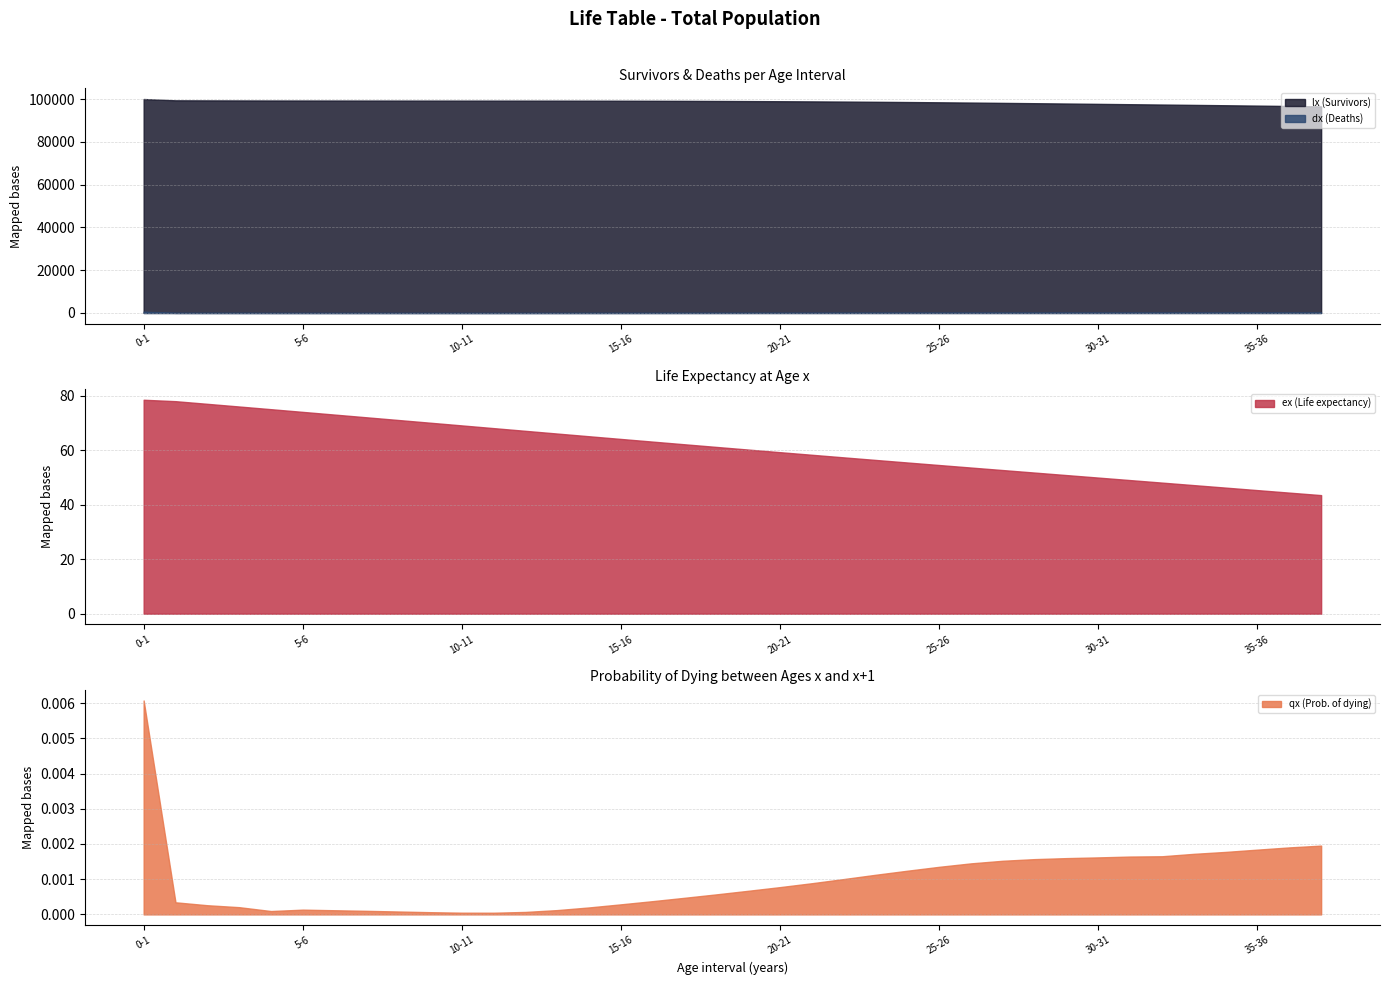

True or false: qx (Prob. of dying) and dx (Deaths) cross at least once.

False